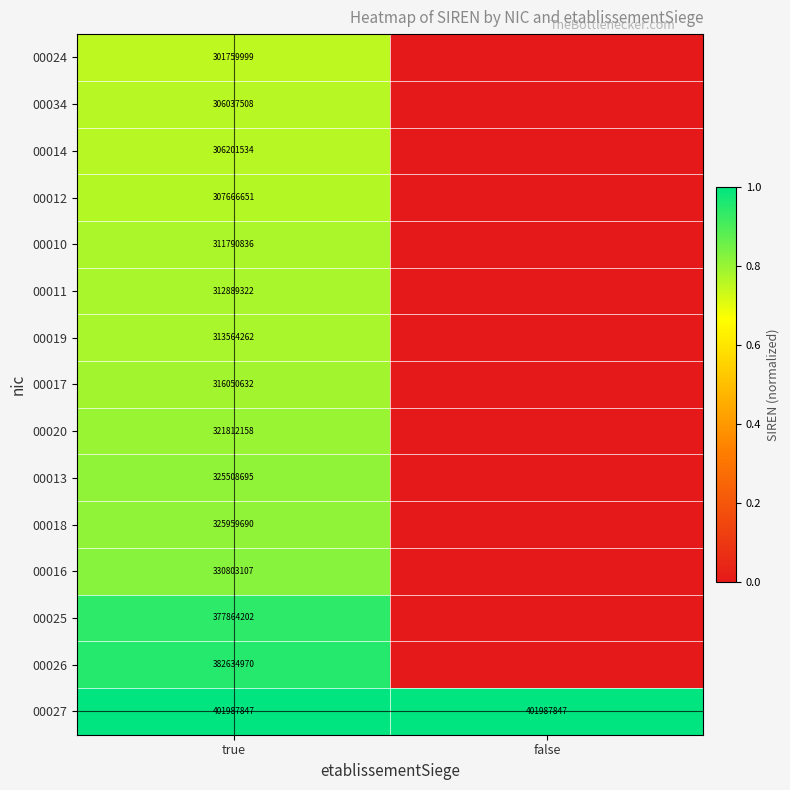

At which category is the sum across all series the highest?

true